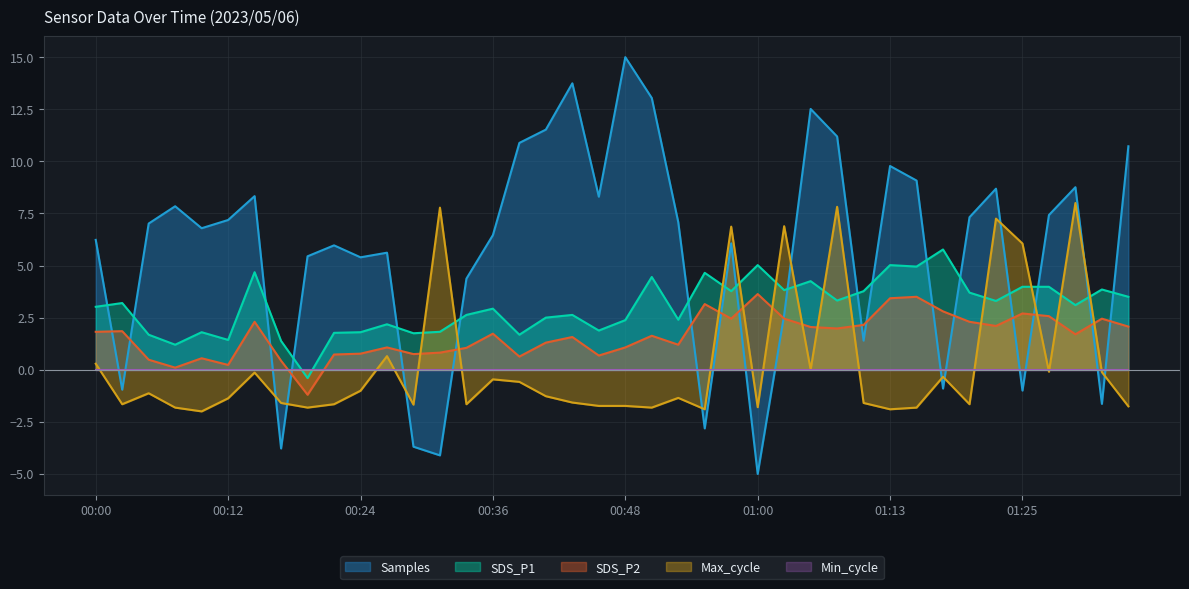

Where is the first local maximum for Max_cycle?

00:04